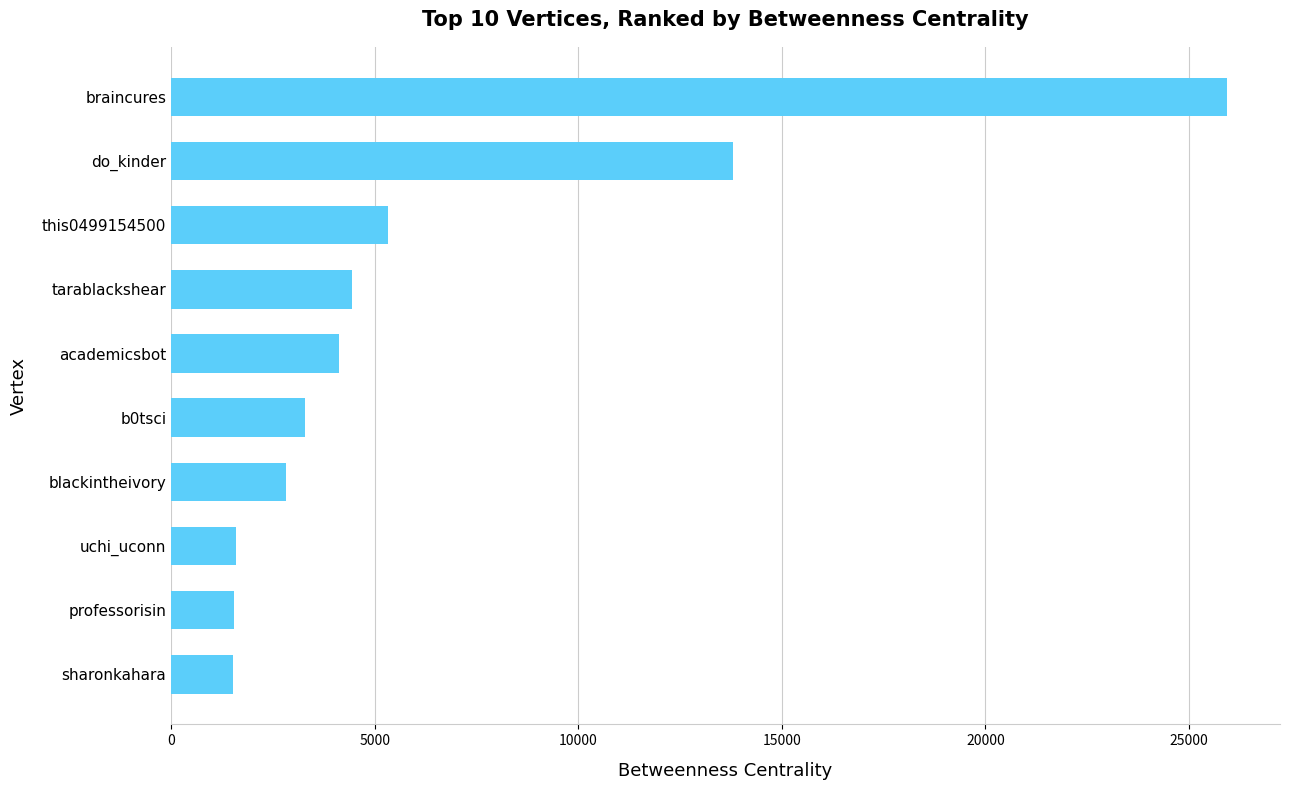

The chart shows a value of 5324.0 at this0499154500. True or false?

True